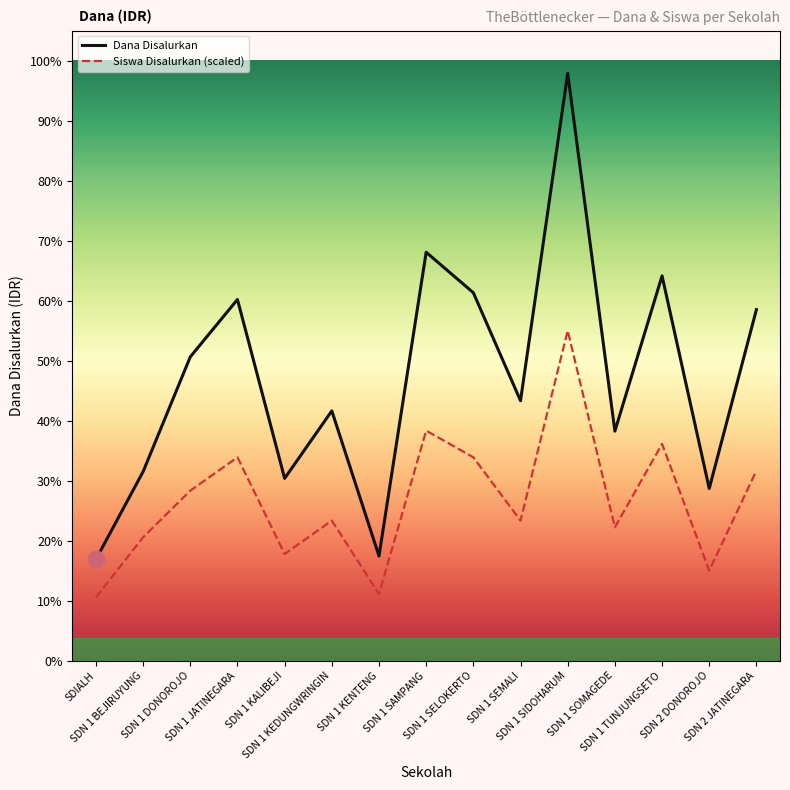

Is this an area chart (filled region under the line)?

No